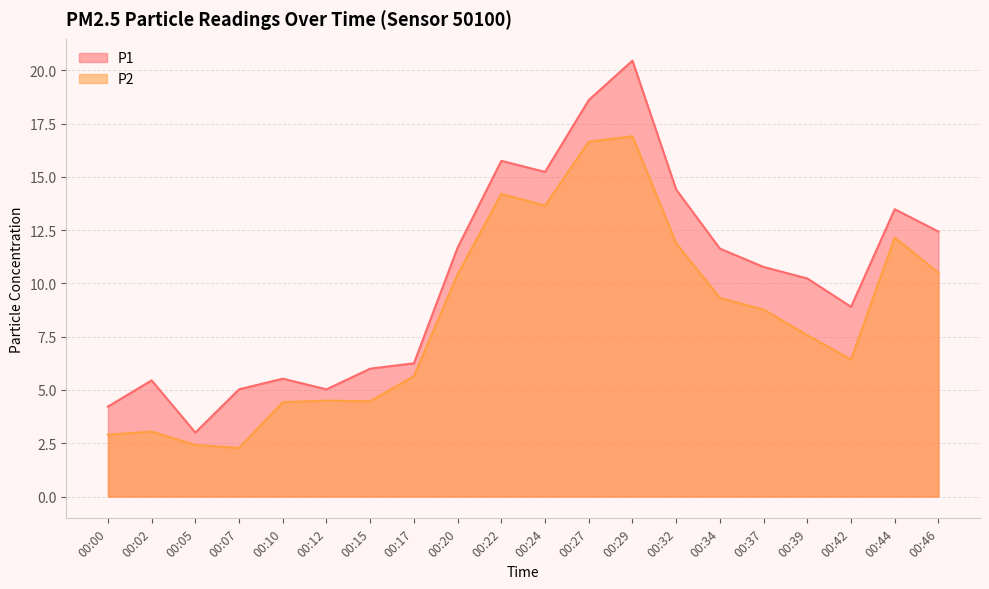

True or false: P1 has a value of 5.5 at 00:10.

True